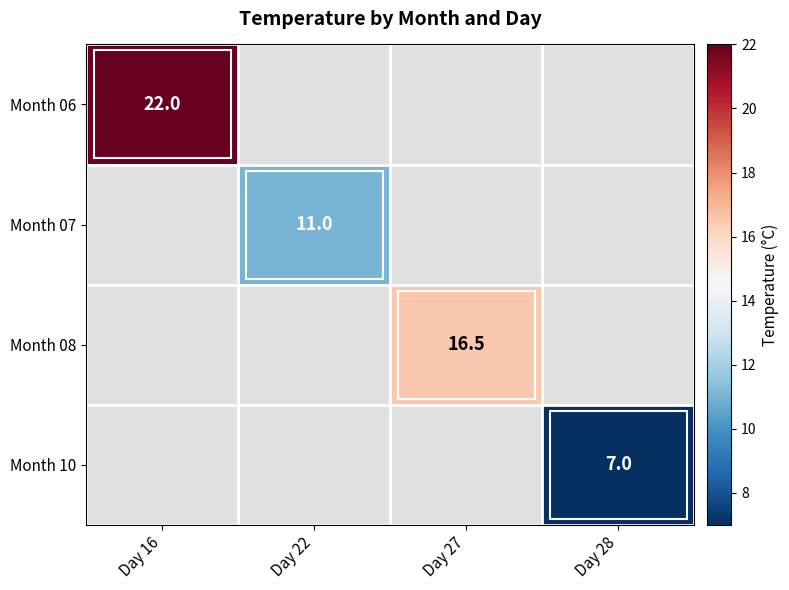

The value of Month 06 at Day 16 is 8.9. True or false?

False